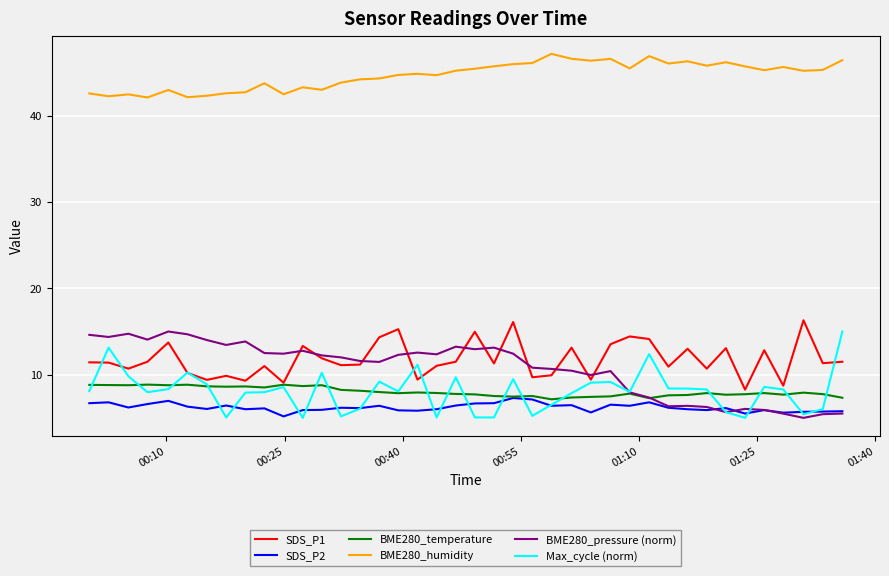

What are all the series names shown in the legend?

SDS_P1, SDS_P2, BME280_temperature, BME280_humidity, BME280_pressure (norm), Max_cycle (norm)